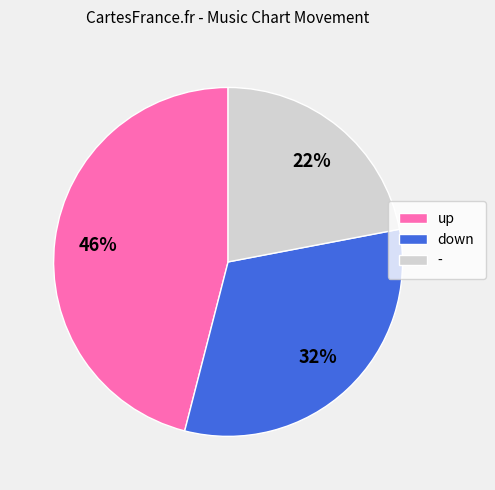

Which slice is the smallest?

-